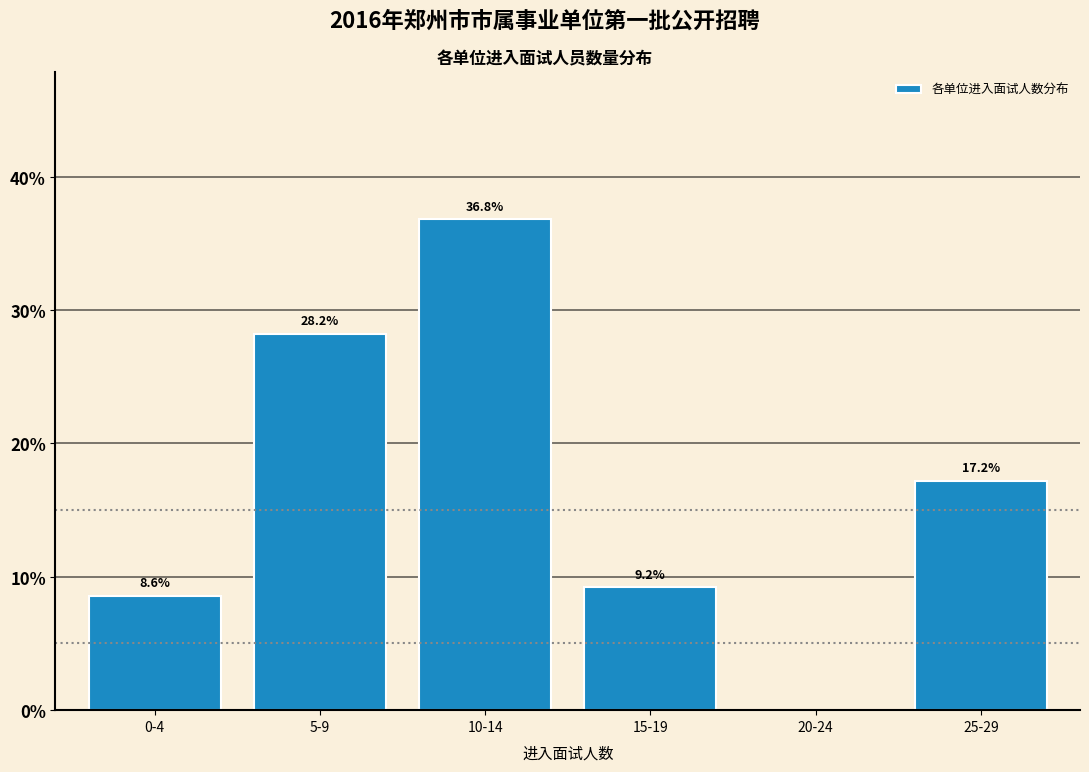

Reading left to right, extract all data points from this chart.

0-4=8.6	5-9=28.2	10-14=36.8	15-19=9.2	20-24=0.0	25-29=17.2